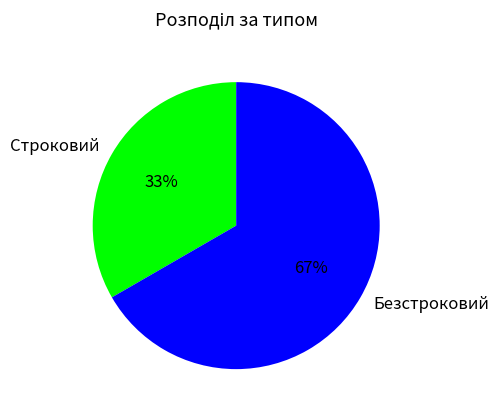

How many segments does this pie chart have?

2